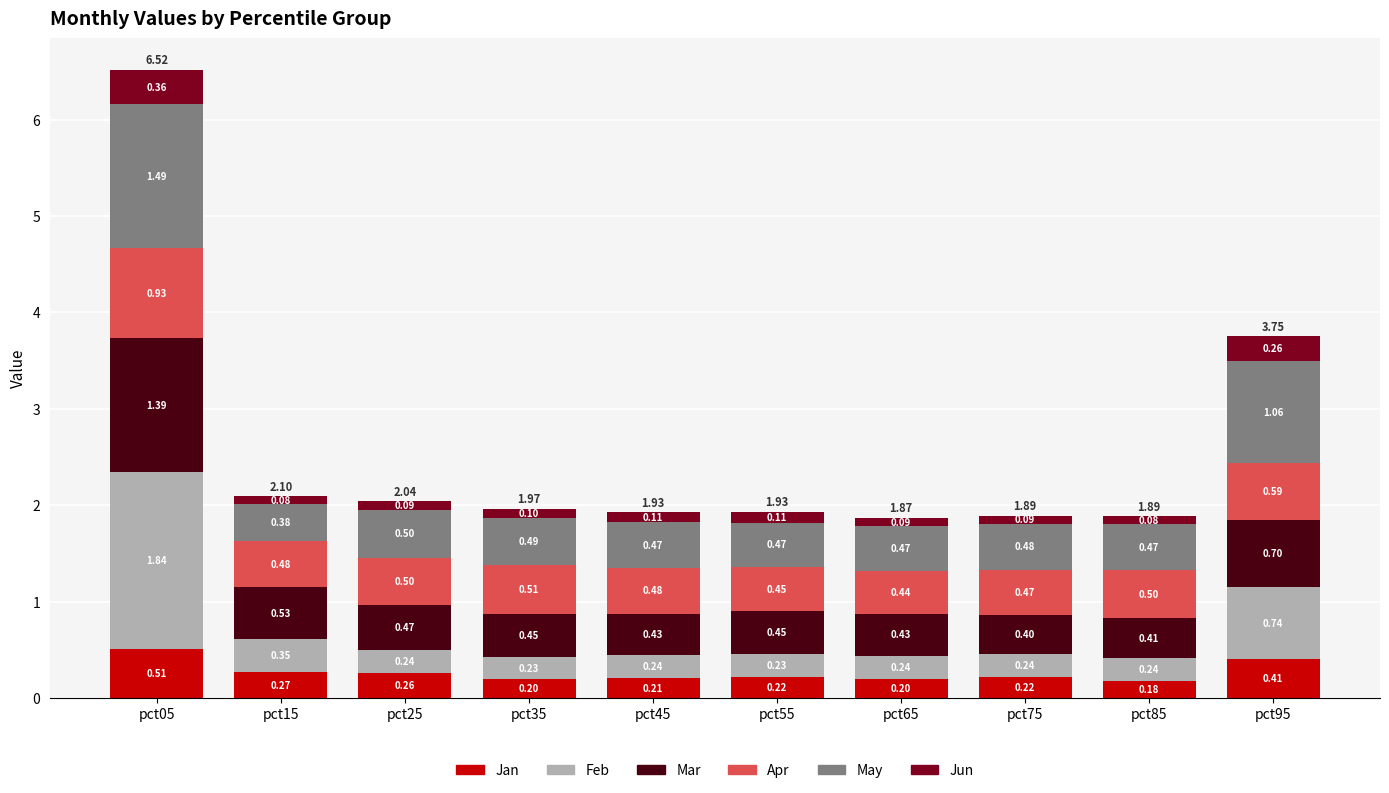

What is the total value across all series at pct75?

1.9